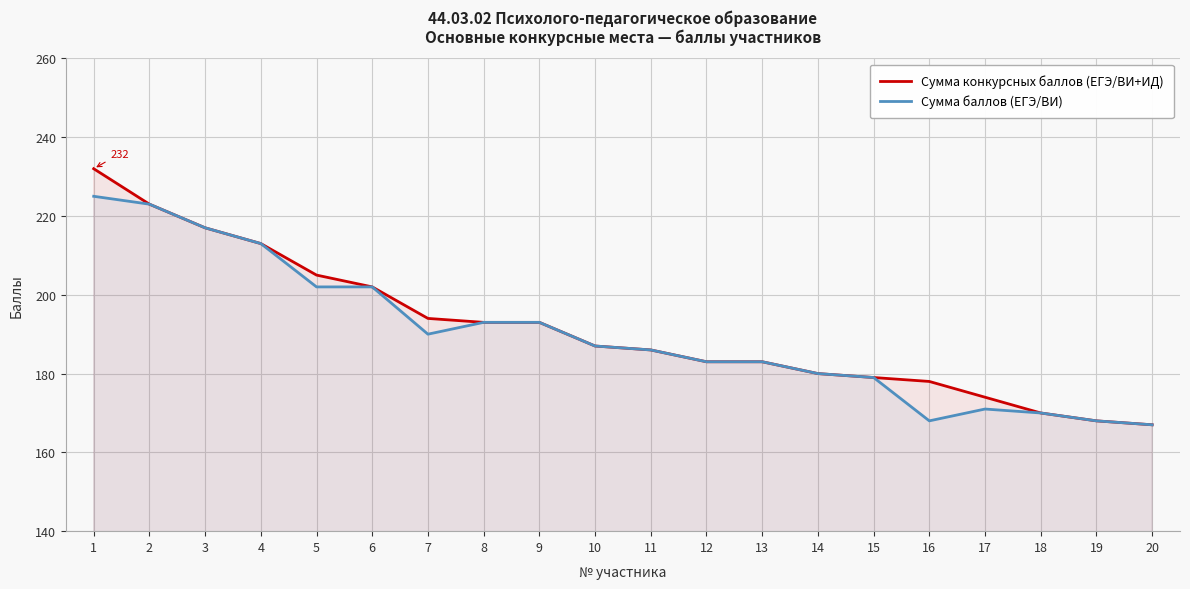

Reading left to right, transcribe all the data shown in this chart.

Сумма конкурсных баллов (ЕГЭ/ВИ+ИД): 1=232	2=223	3=217	4=213	5=205	6=202	7=194	8=193	9=193	10=187	11=186	12=183	13=183	14=180	15=179	16=178	17=174	18=170	19=168	20=167
Сумма баллов (ЕГЭ/ВИ): 1=225	2=223	3=217	4=213	5=202	6=202	7=190	8=193	9=193	10=187	11=186	12=183	13=183	14=180	15=179	16=168	17=171	18=170	19=168	20=167